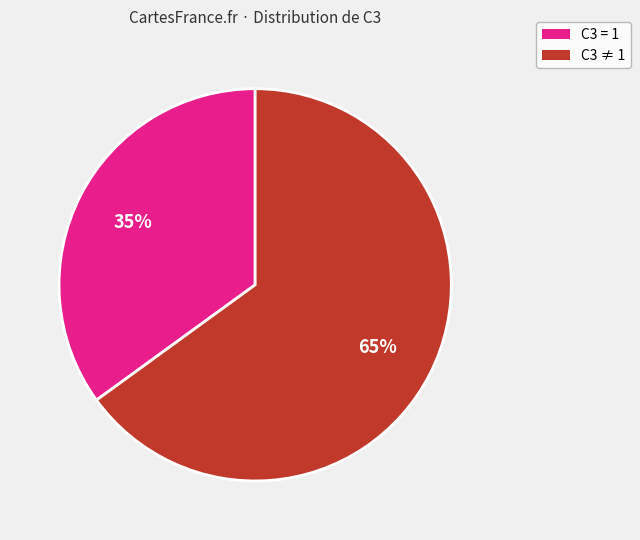

Is there a majority slice in this chart?

Yes